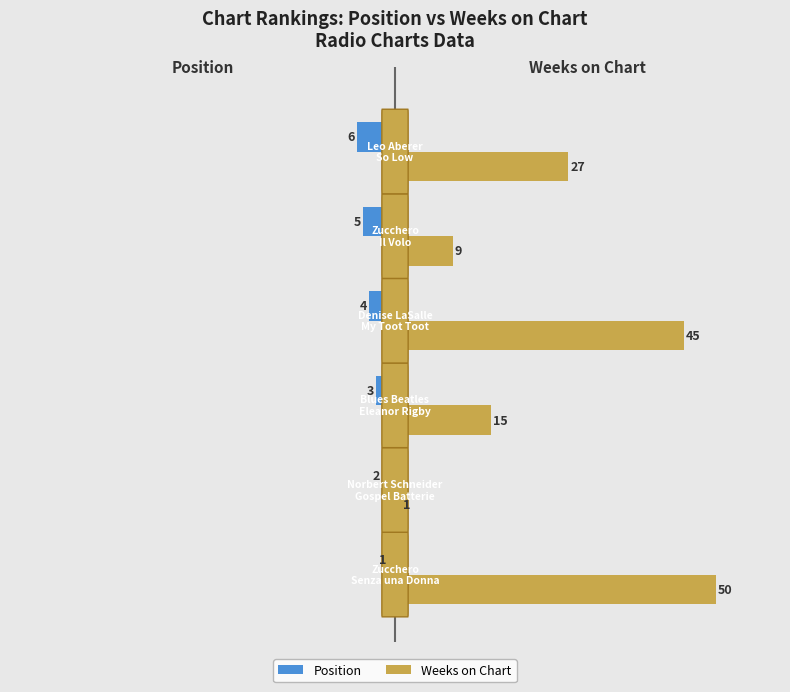

How many series are shown in this chart?

2